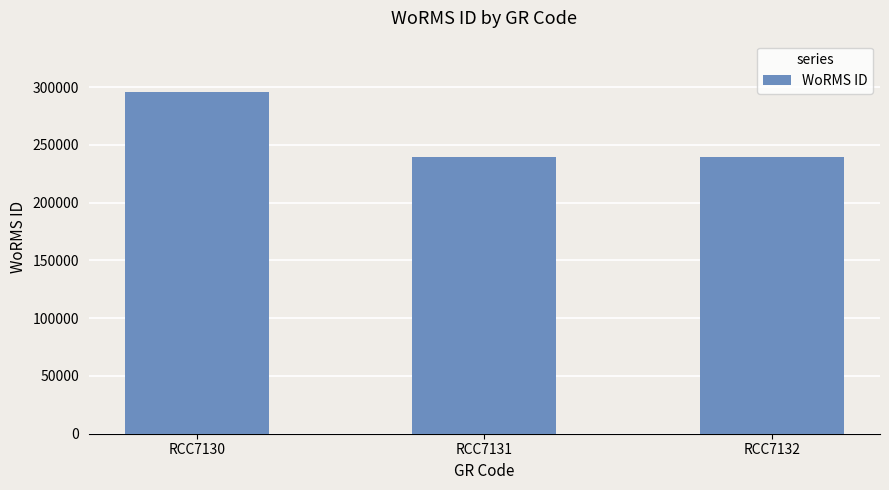

Reading left to right, list all the values displayed in this chart.

RCC7130=295864	RCC7131=239201	RCC7132=239201